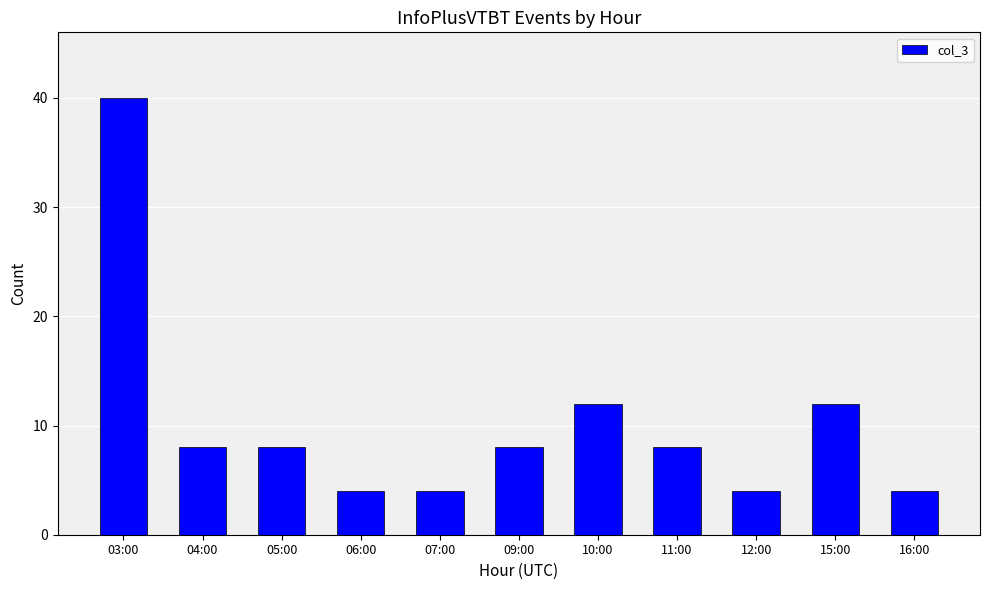

What position from the left is 05:00?

3